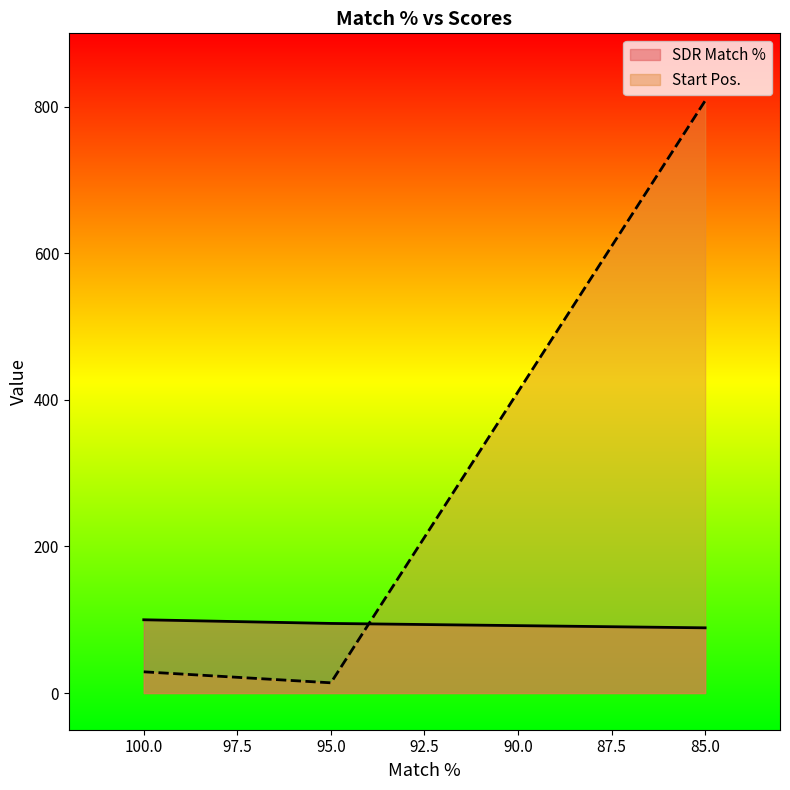

What are all the series names shown in the legend?

SDR Match %, Start Pos.